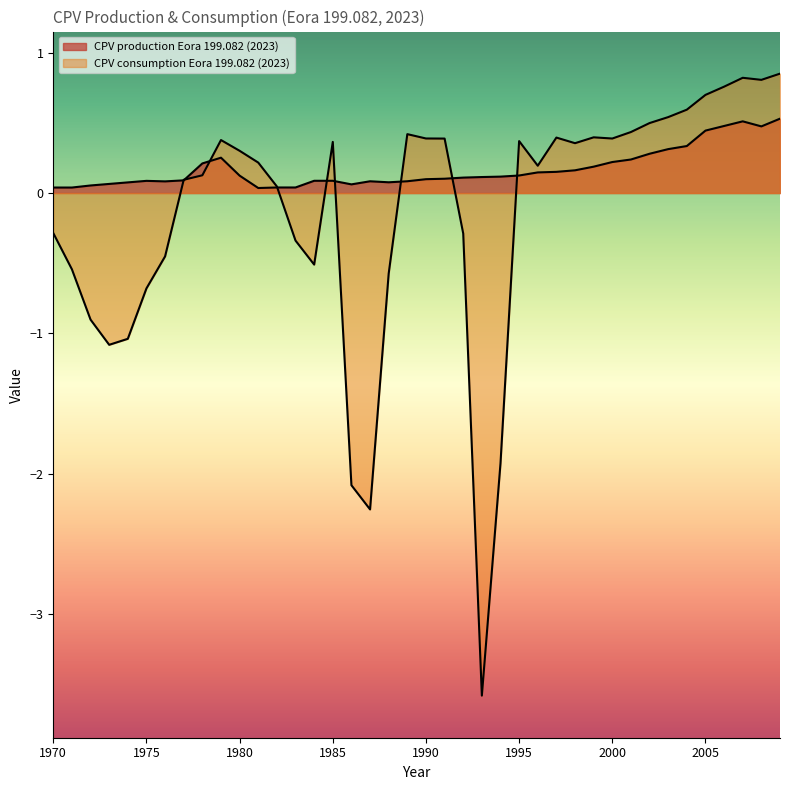

Where is CPV consumption Eora 199.082 (2023) nearest to the value -1?

1974